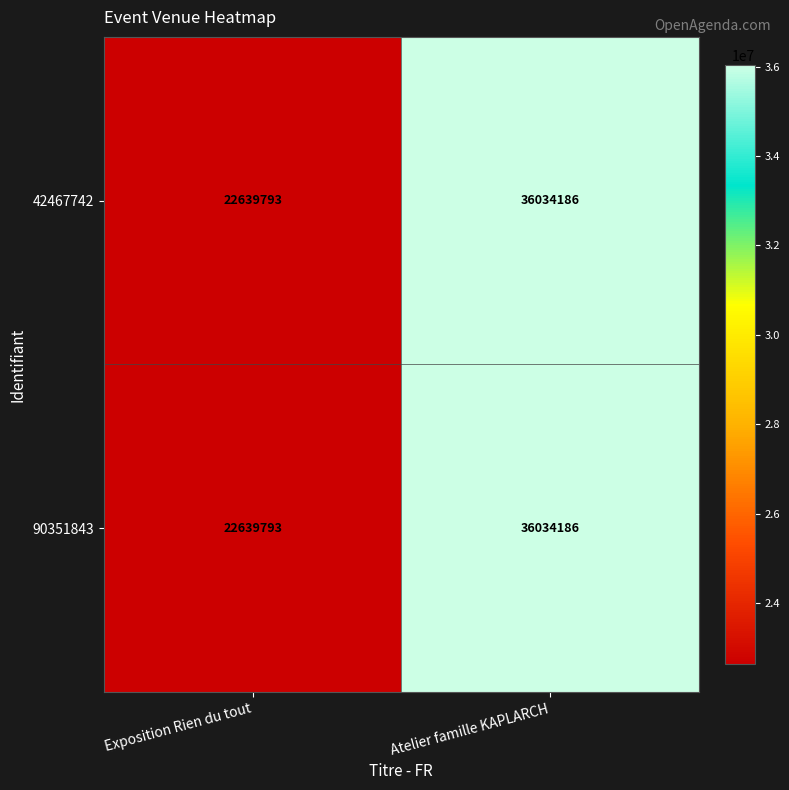

Reading right to left, list all the values displayed in this chart.

42467742: 36034186	22639793
90351843: 36034186	22639793